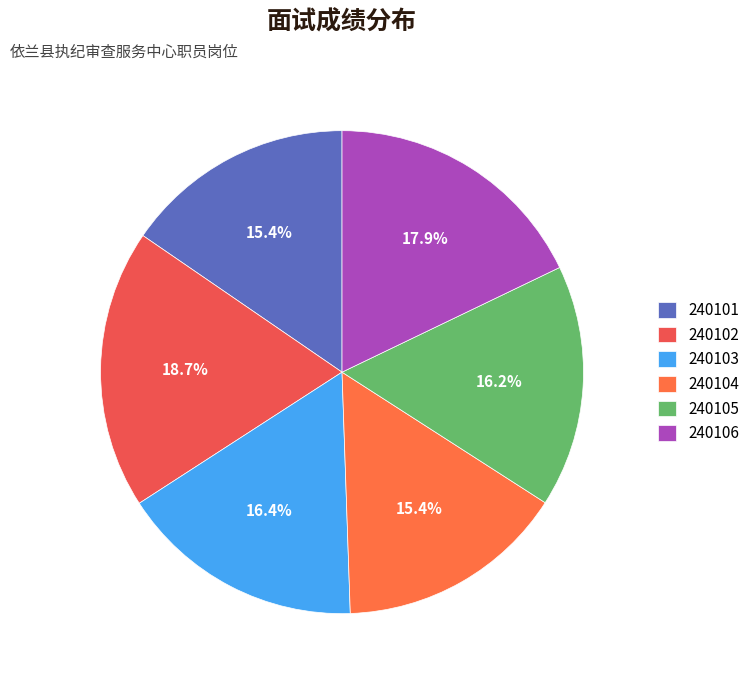

To the nearest percent, what portion does 240106 represent?

18%